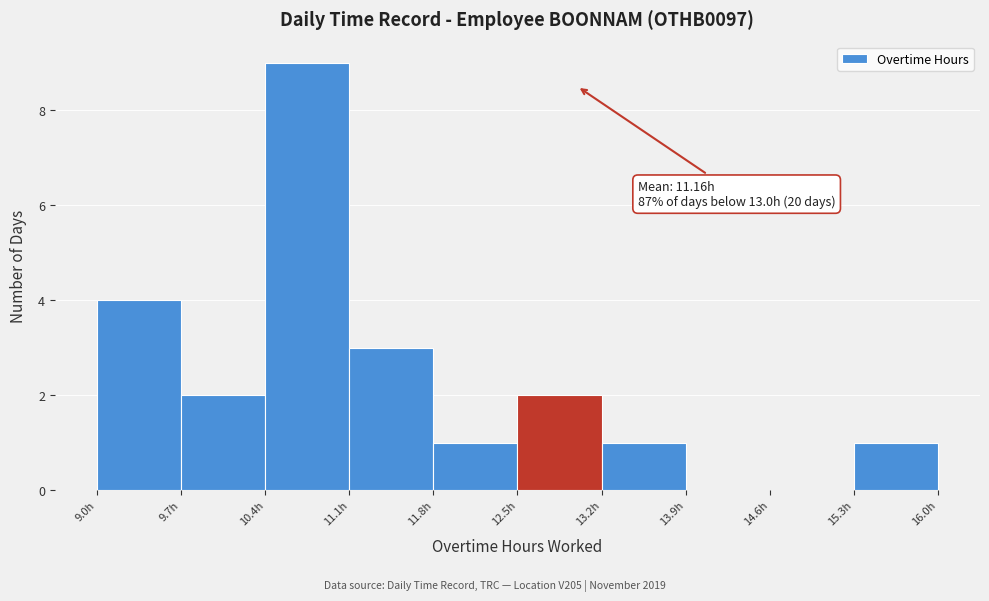

Over which range of the x-axis is the bar tallest?

10.4 to 11.1